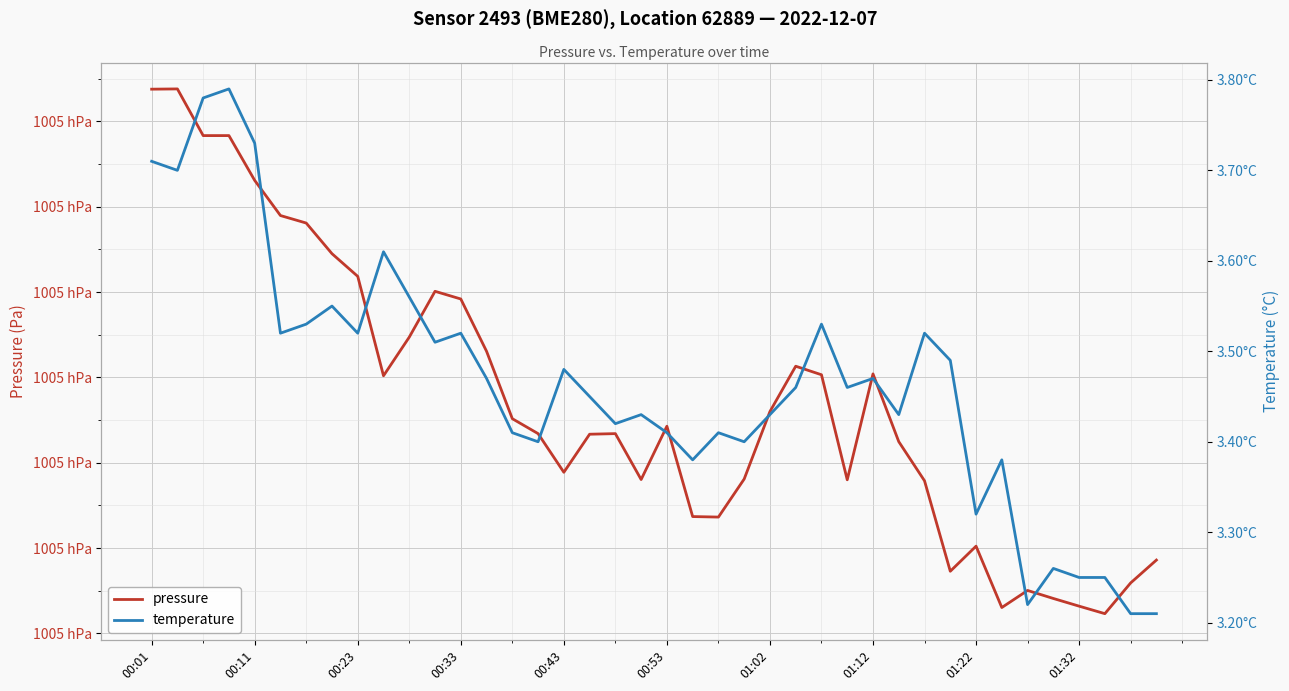

How many interior local peaks does the pressure series have?

8